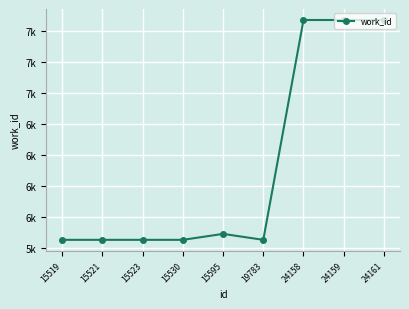

How many interior local peaks (higher than both neighbors) does the data have?

1